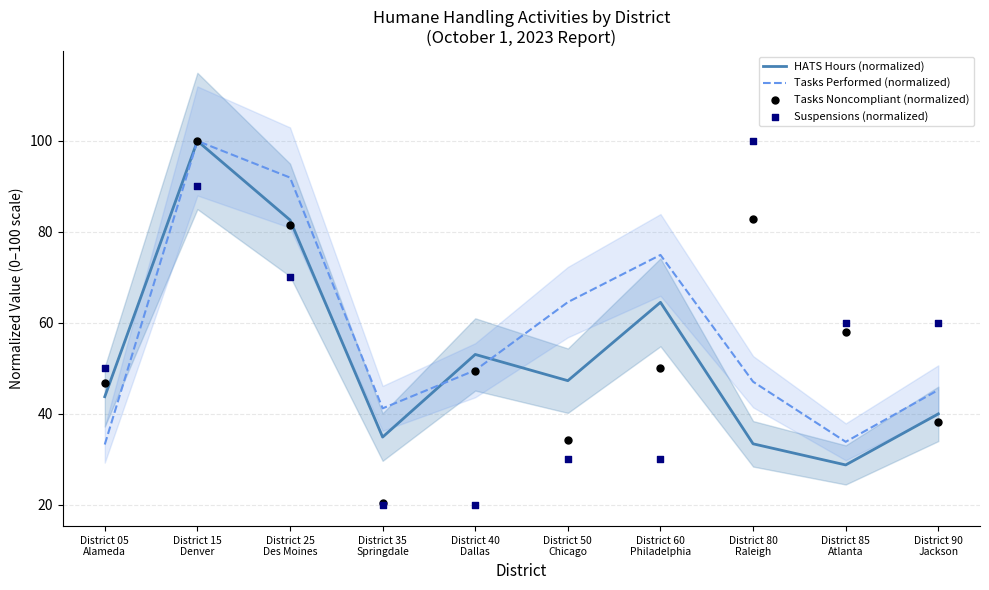

Which series has the largest total across all categories?

Tasks Performed (normalized)